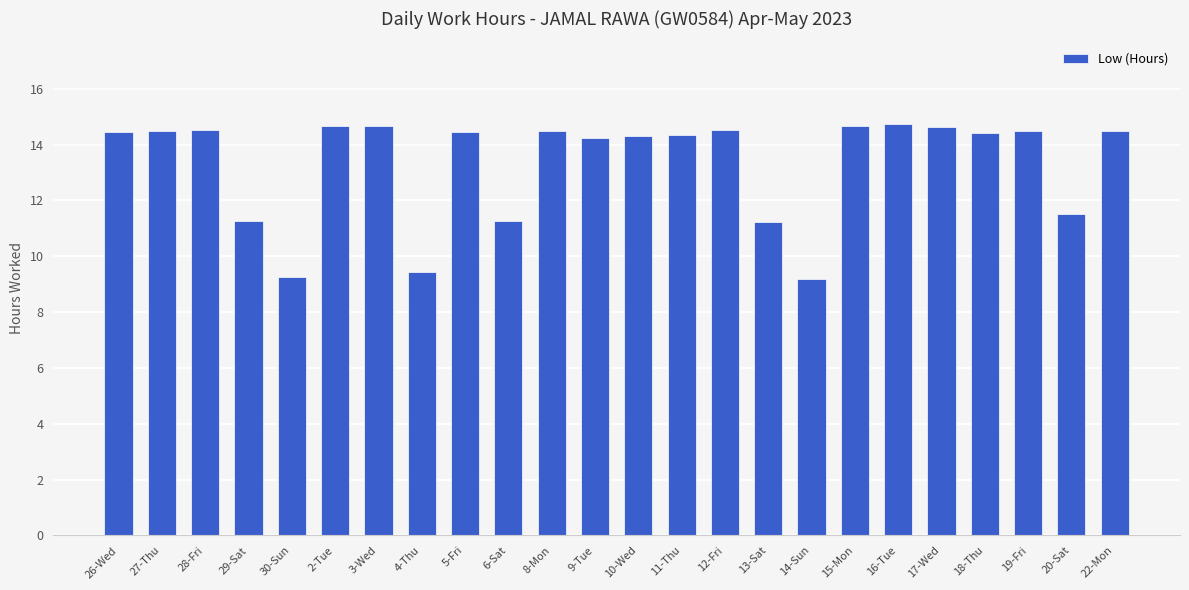

What is the maximum value shown in the chart?

14.8